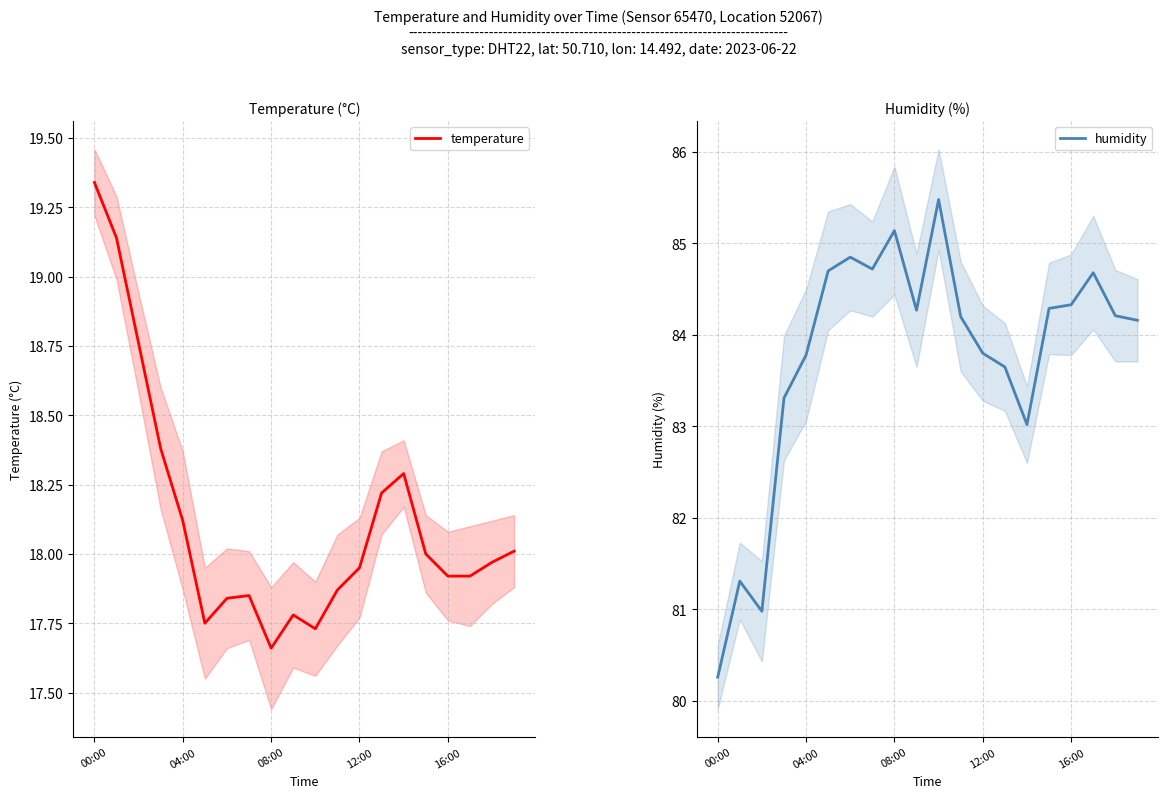

At 11, list the series in order from largest to smallest.

humidity, temperature